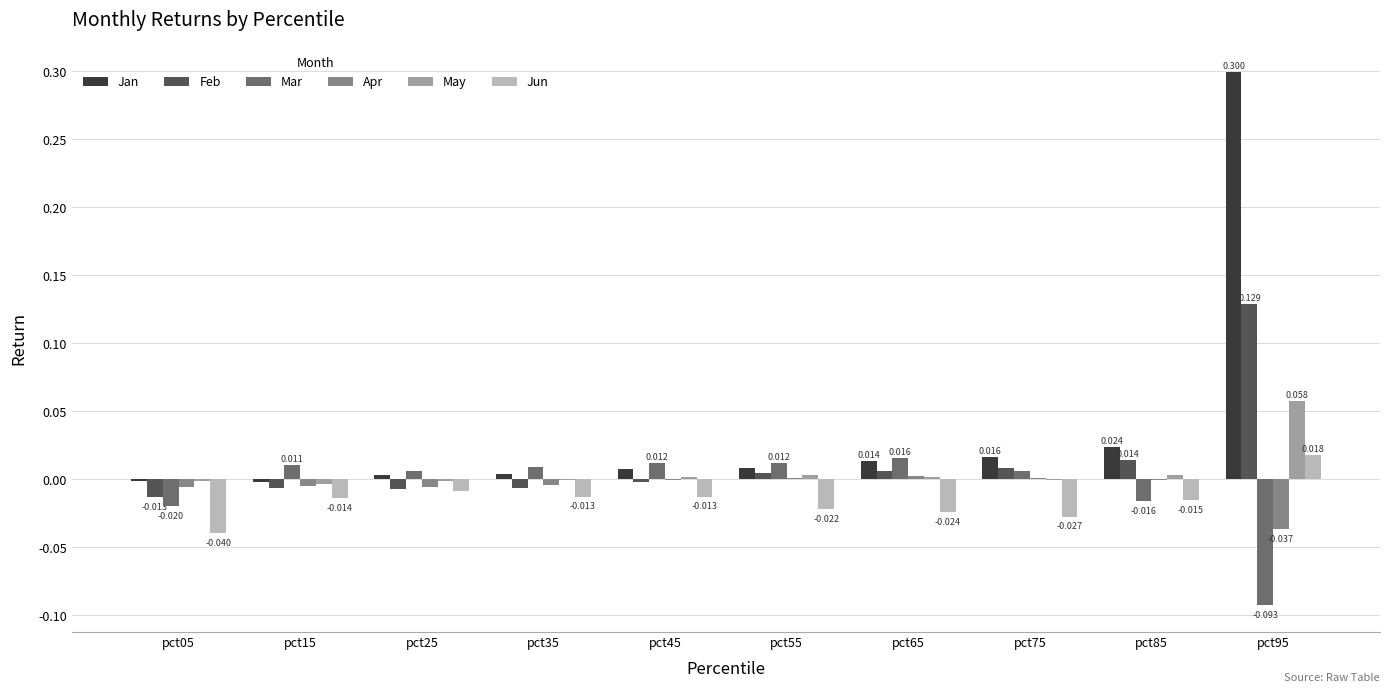

Is the value of Jan at pct25 greater than the value of Jun at pct35?

Yes